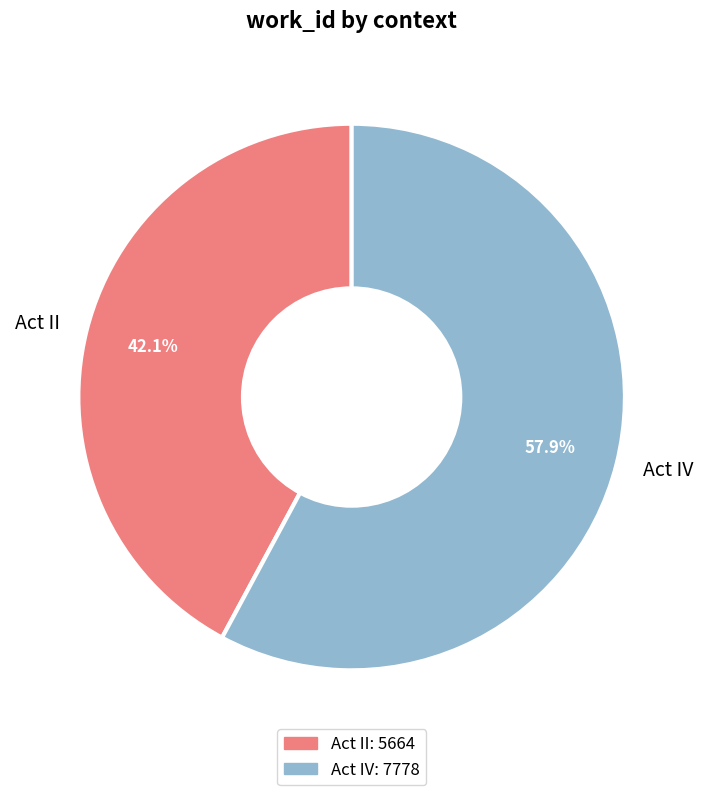

Which slice represents more than half of the pie?

Act IV